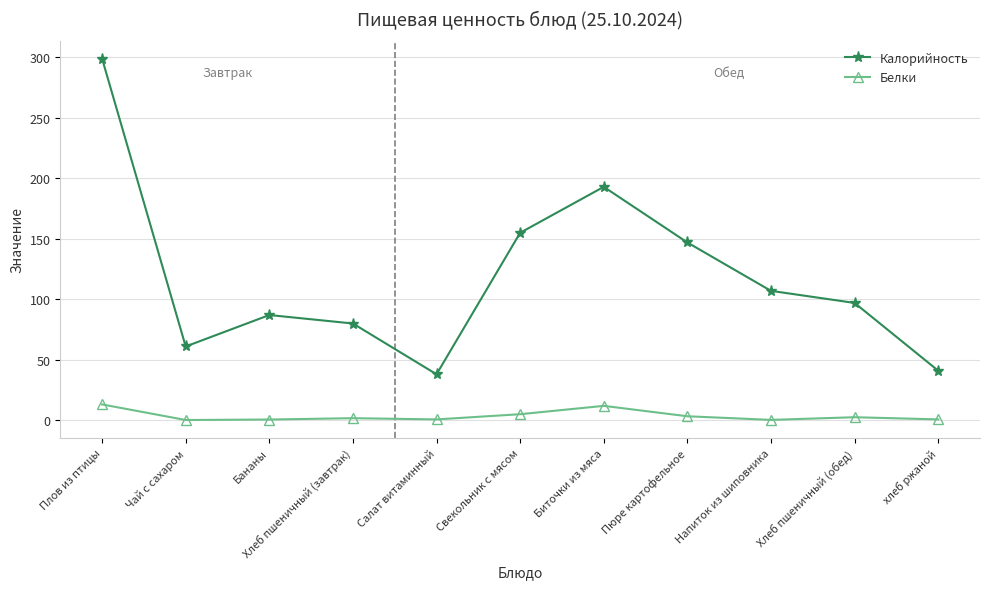

What is the greatest value displayed?

299.0